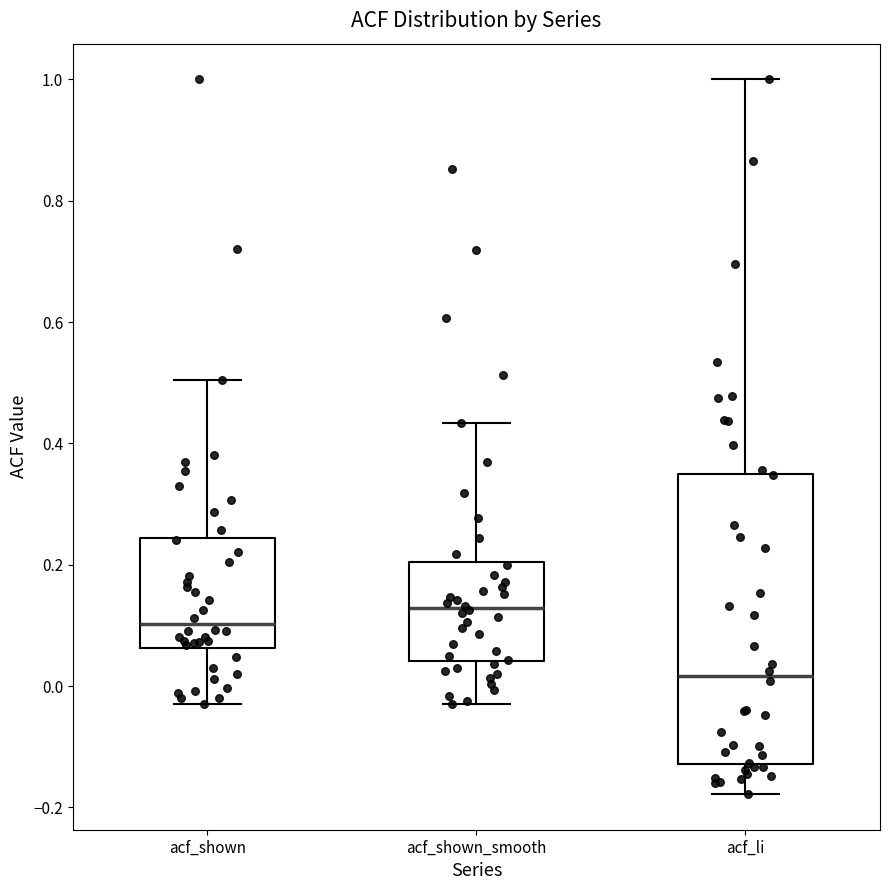

Which box has the highest median line?

acf_shown_smooth